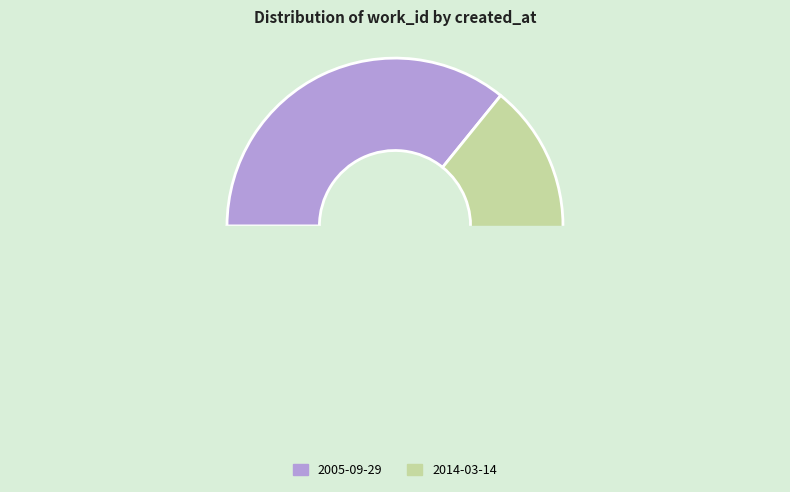

Count the number of slices in the pie.

2